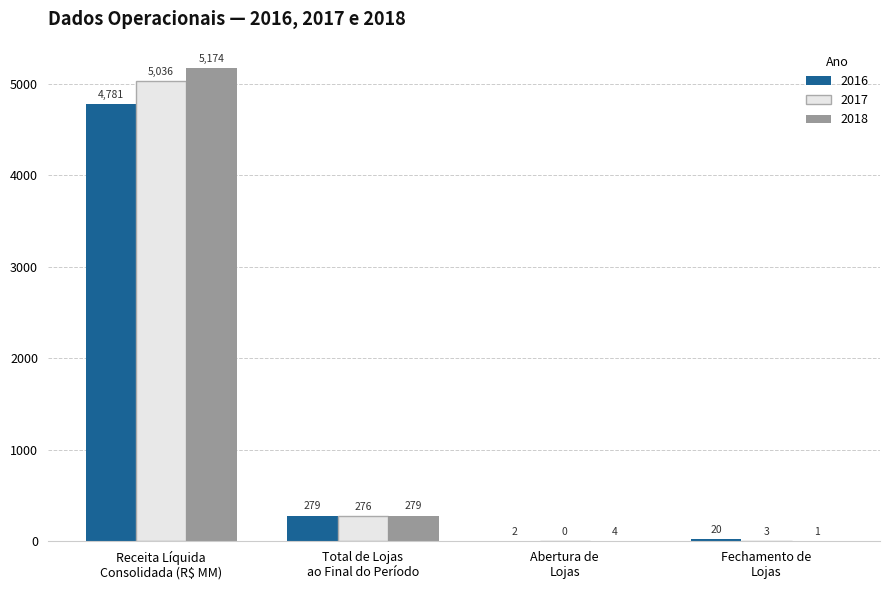

How many values in 2017 are above zero?

3